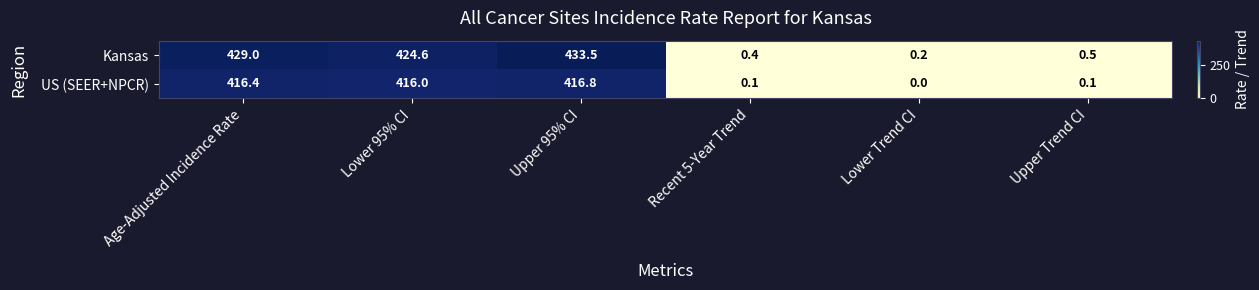

Reading left to right, what are all the values shown in this chart?

Kansas: 429.0	424.6	433.5	0.4	0.2	0.5
US (SEER+NPCR): 416.4	416.0	416.8	0.1	0.0	0.1